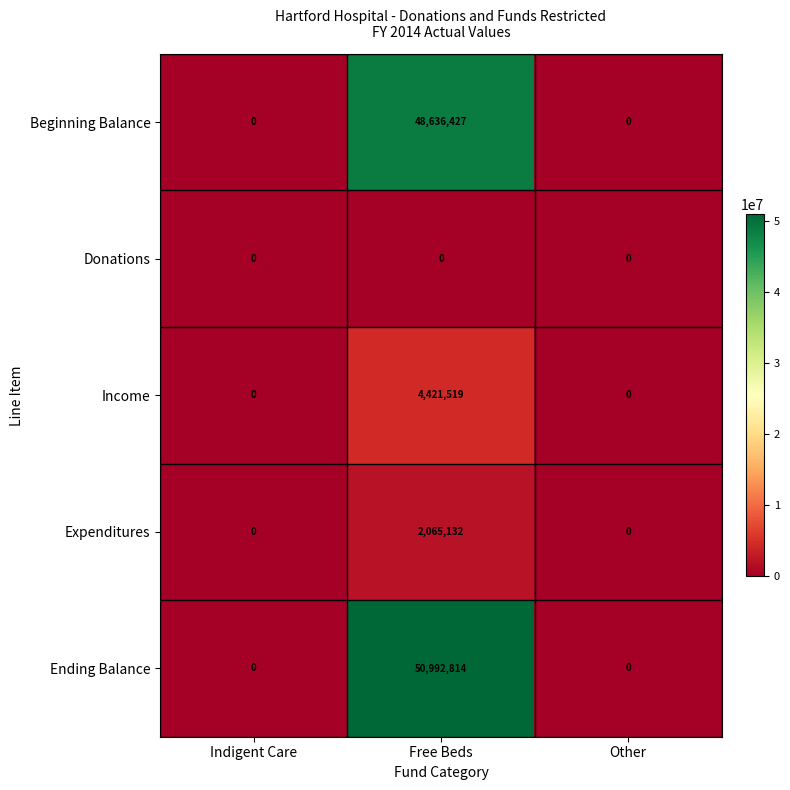

How many distinct data groups are displayed?

5